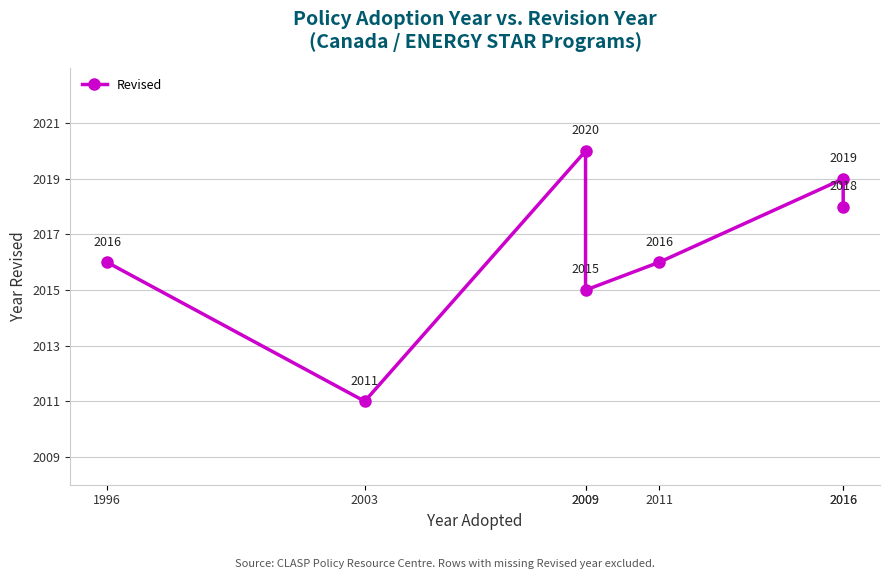

At which category does the chart reach its peak across all series?

2009